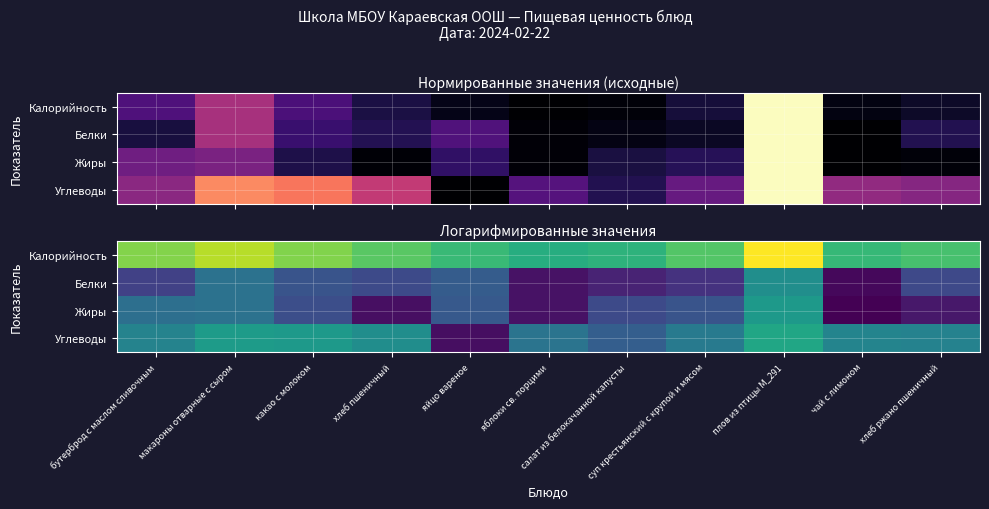

Which label corresponds to the smallest value in the chart?

чай с лимоном